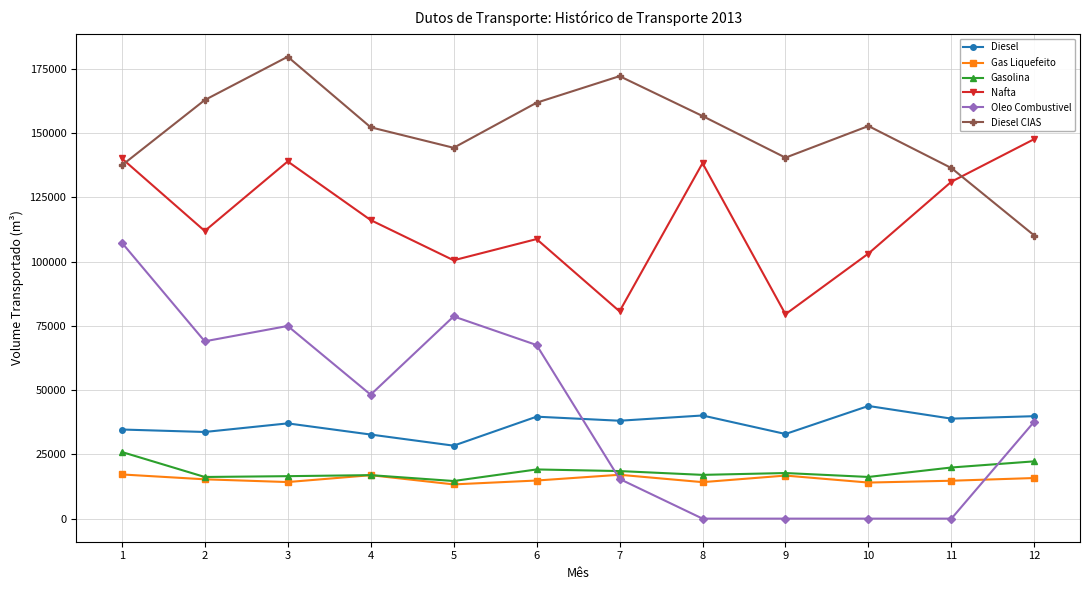

What is the difference between the highest and lowest values at 8?

156693